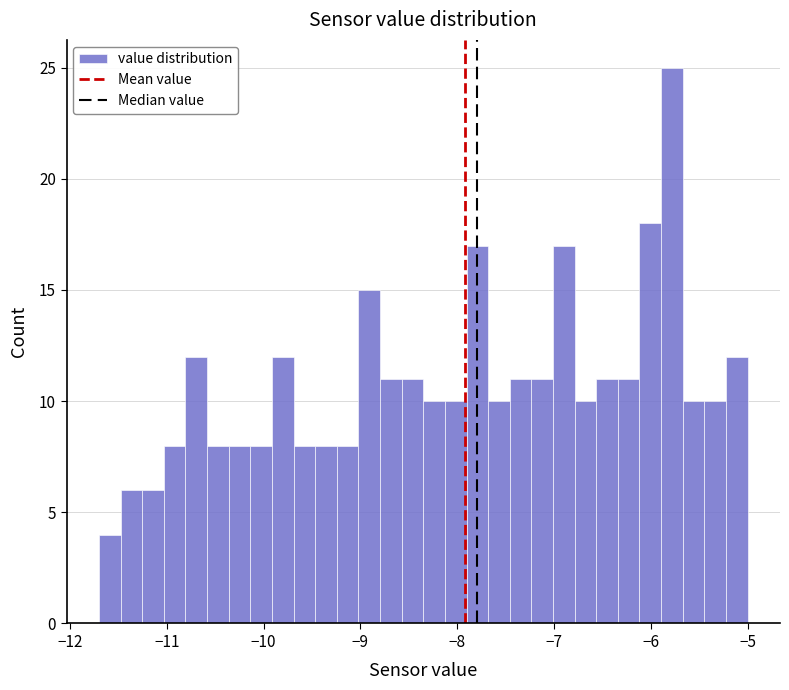

Read against the x-axis, roughly where is the centre of the tallest bar?

-5.8